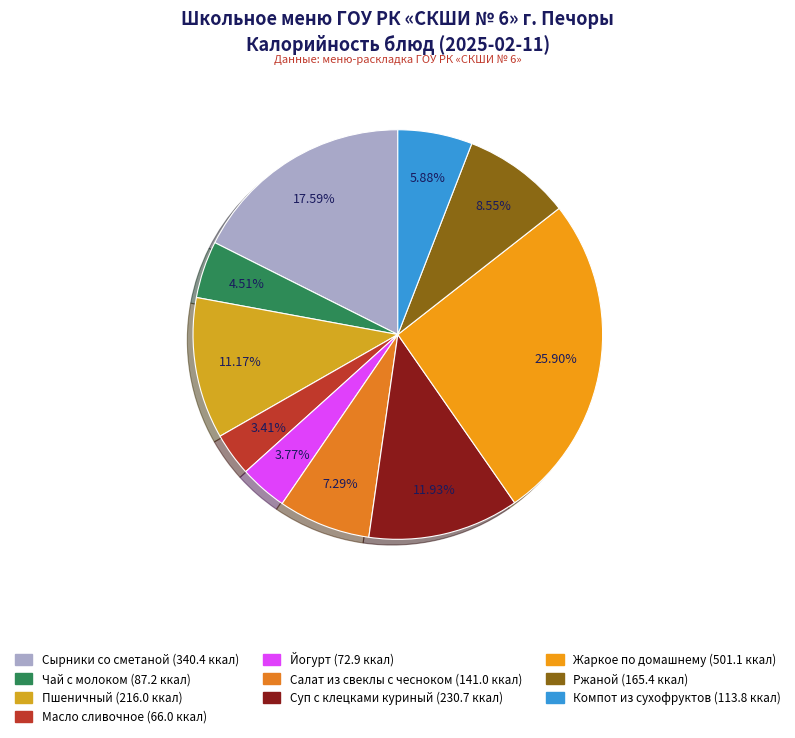

Does Жаркое по домашнему account for over 50% of the chart?

No